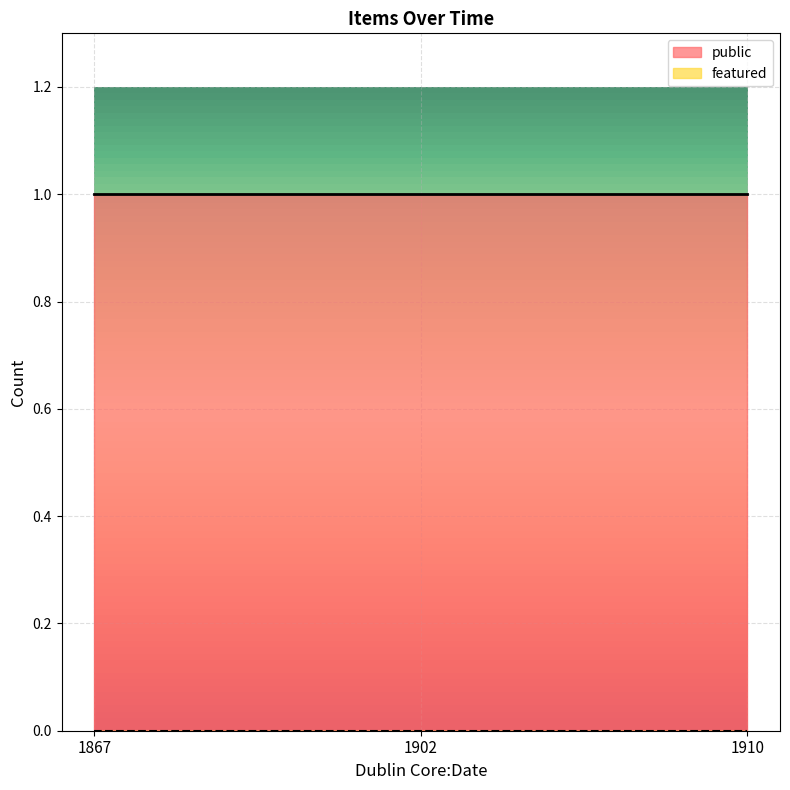

Rank the categories by public value from highest to lowest.

1867, 1902, 1910